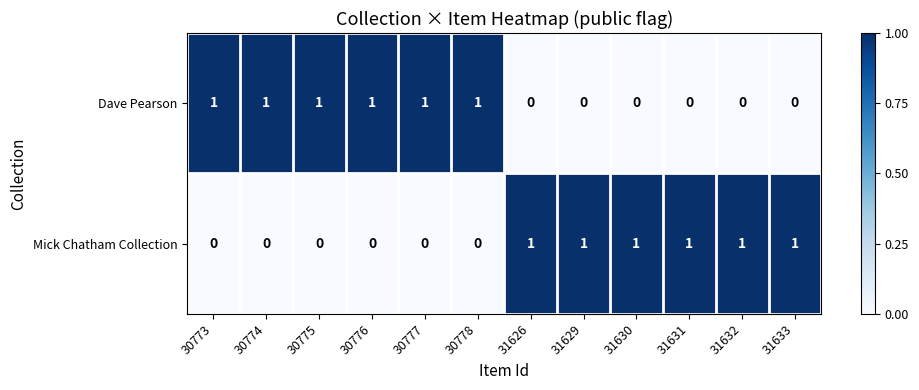

Count the number of data series in this chart.

2